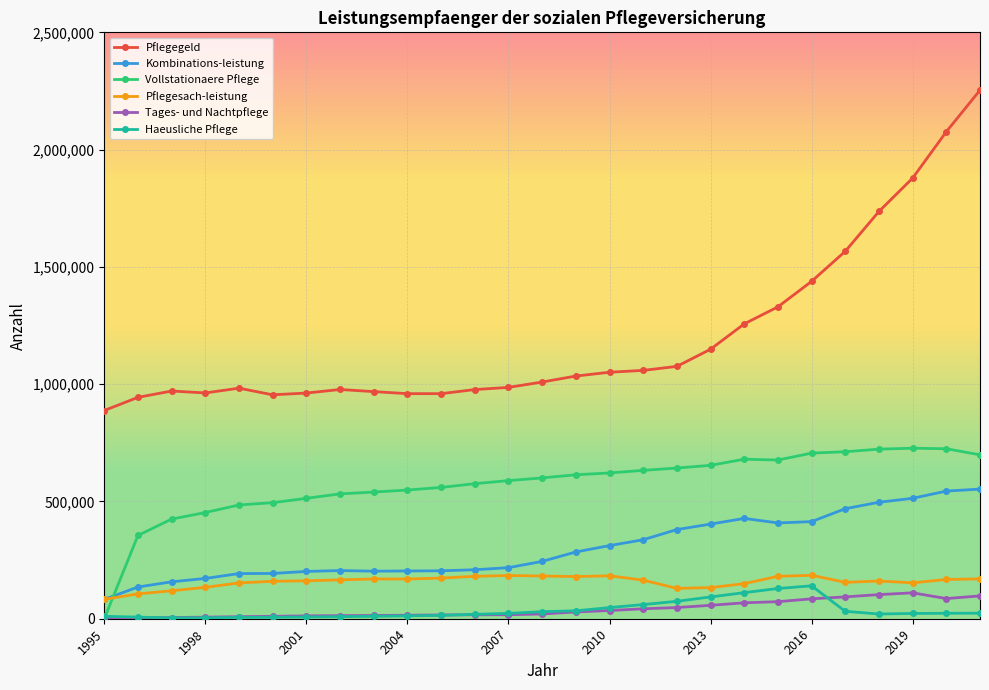

After their last crossing, which series has the higher values: Vollstationaere Pflege or Pflegesach-leistung?

Vollstationaere Pflege